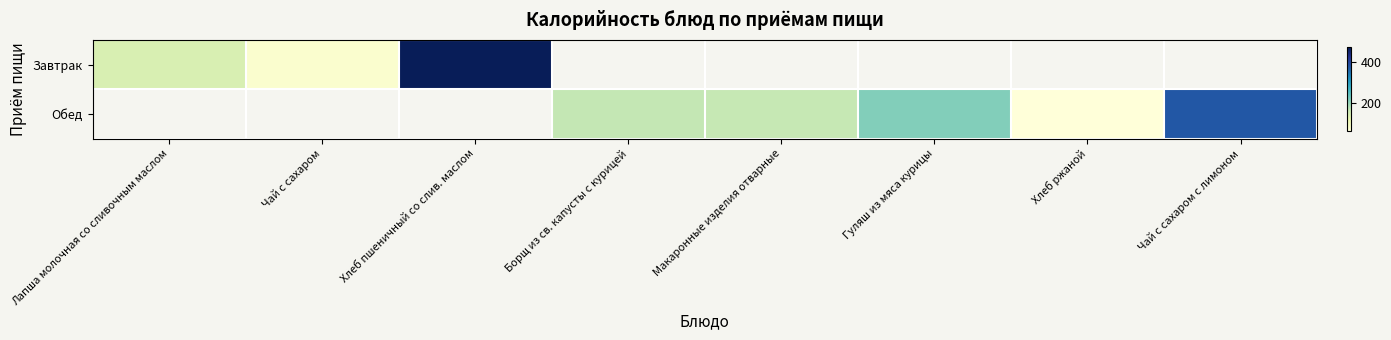

At how many categories does at least one series exceed 363?

2